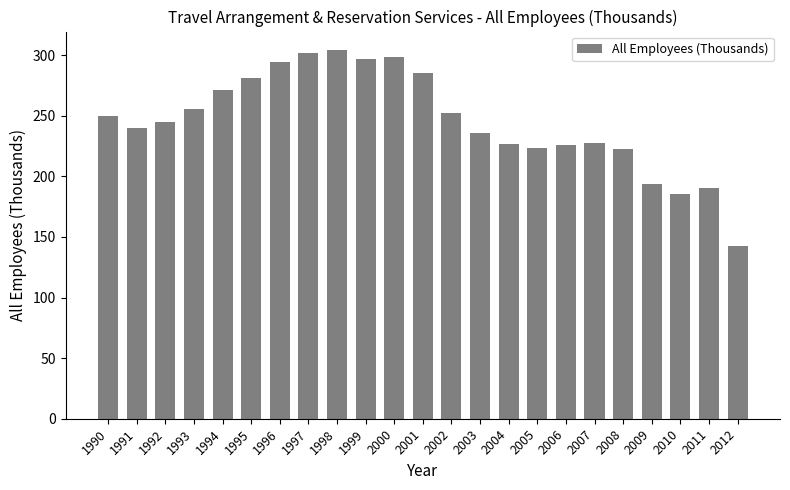

Is it true that the value at 1995 is 495.6?

False